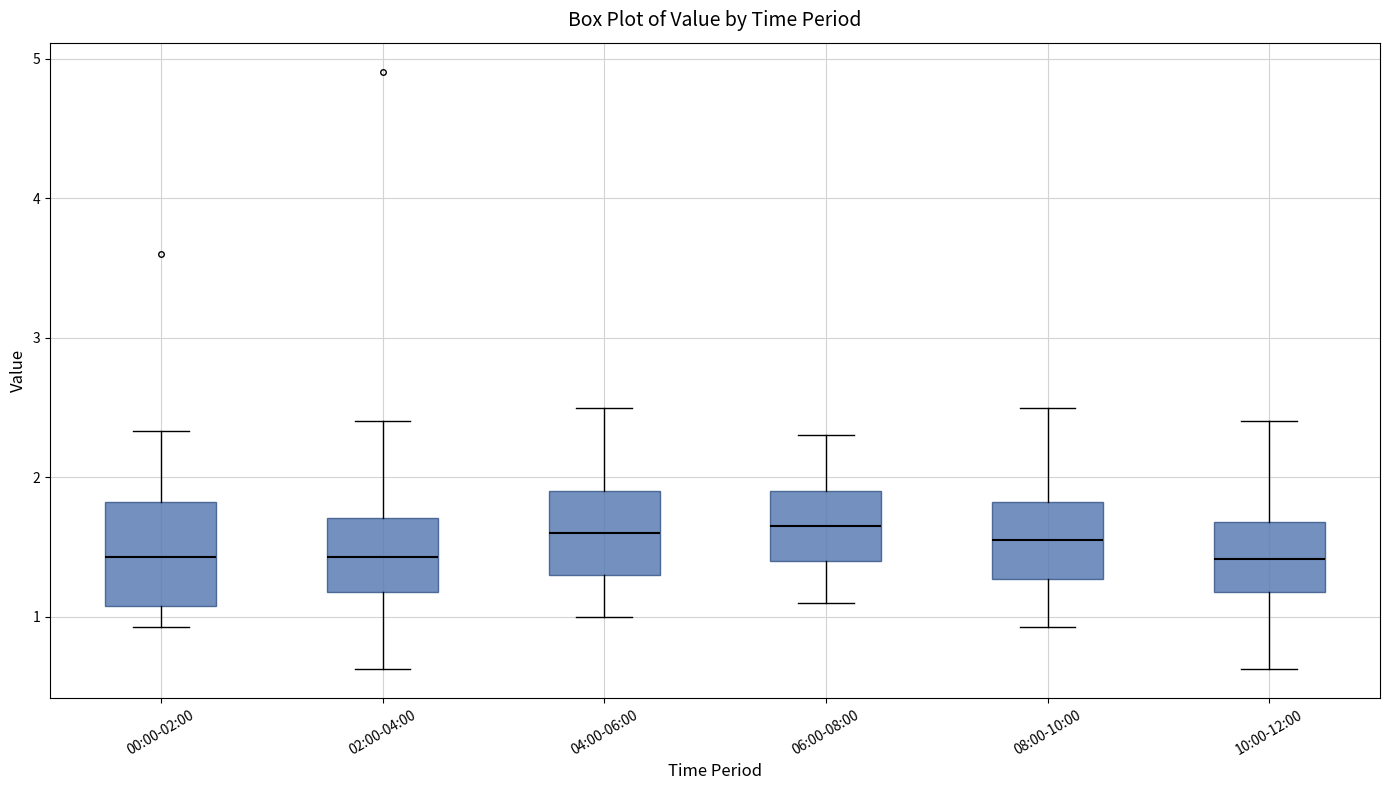

Where does the upper whisker of the box for 02:00-04:00 end on the y-axis? The values are not printed on the chart, so give them approximately, as read against the axis.

2.4